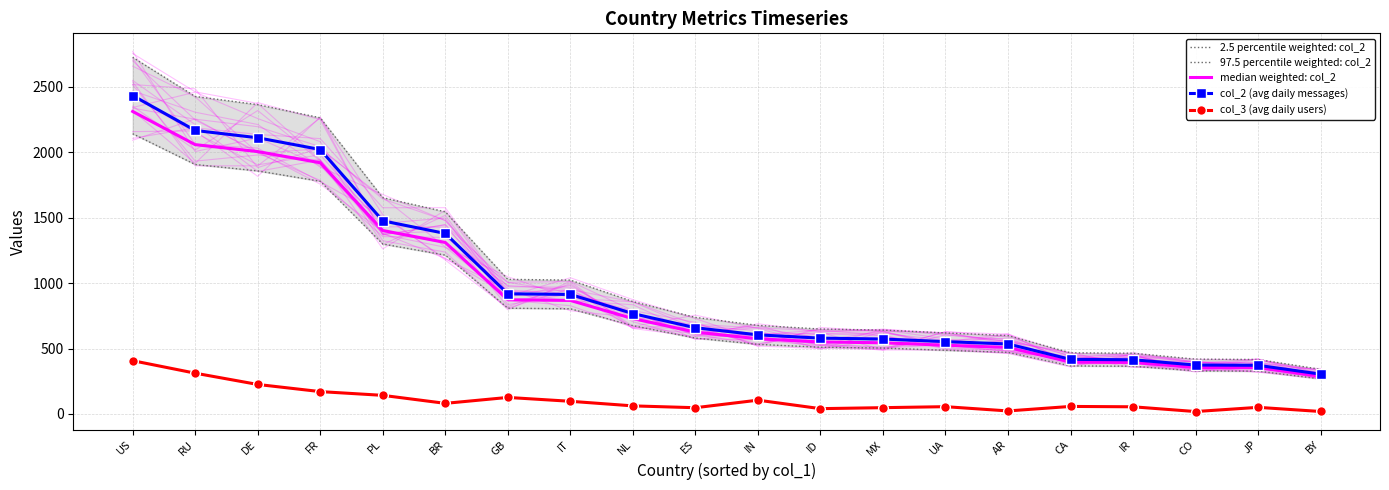

True or false: median weighted: col_2 and 97.5 percentile weighted: col_2 cross at least once.

False